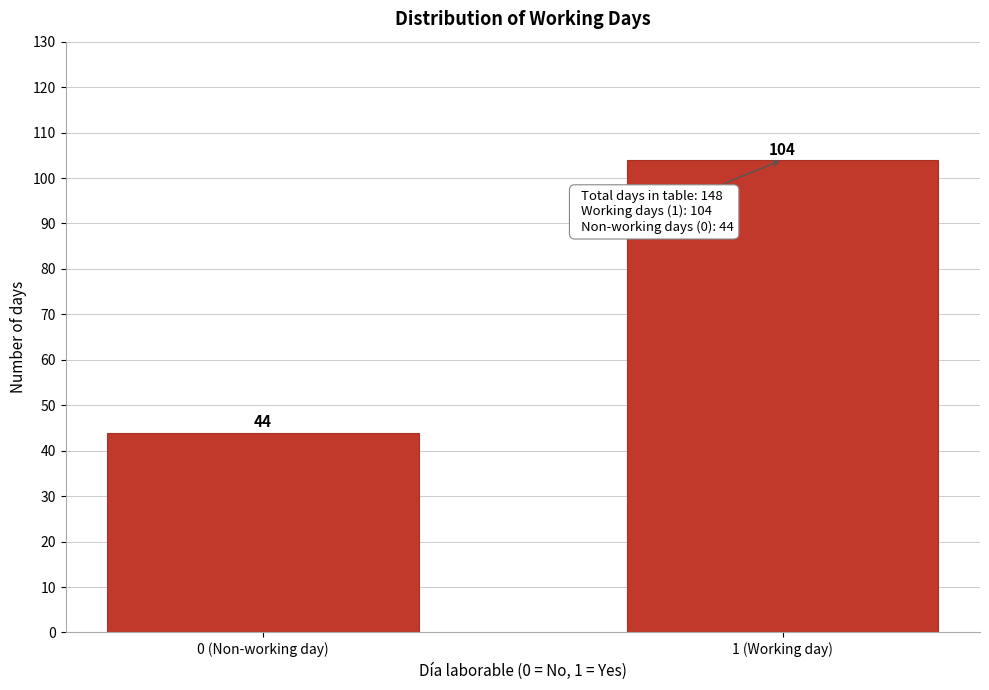

Reading left to right, what are all the values shown in this chart?

0 (Non-working day)=44	1 (Working day)=104